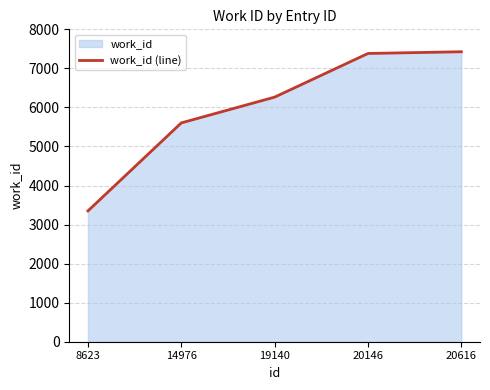

What is the value of the 2nd point from the left?

5604